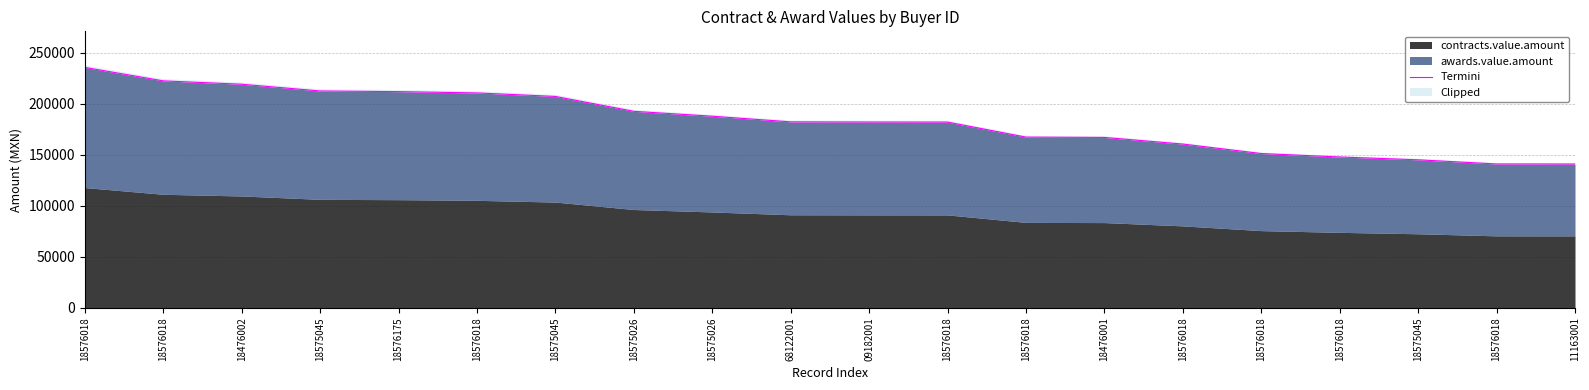

The value at 18576018 is 167288.4. True or false?

True